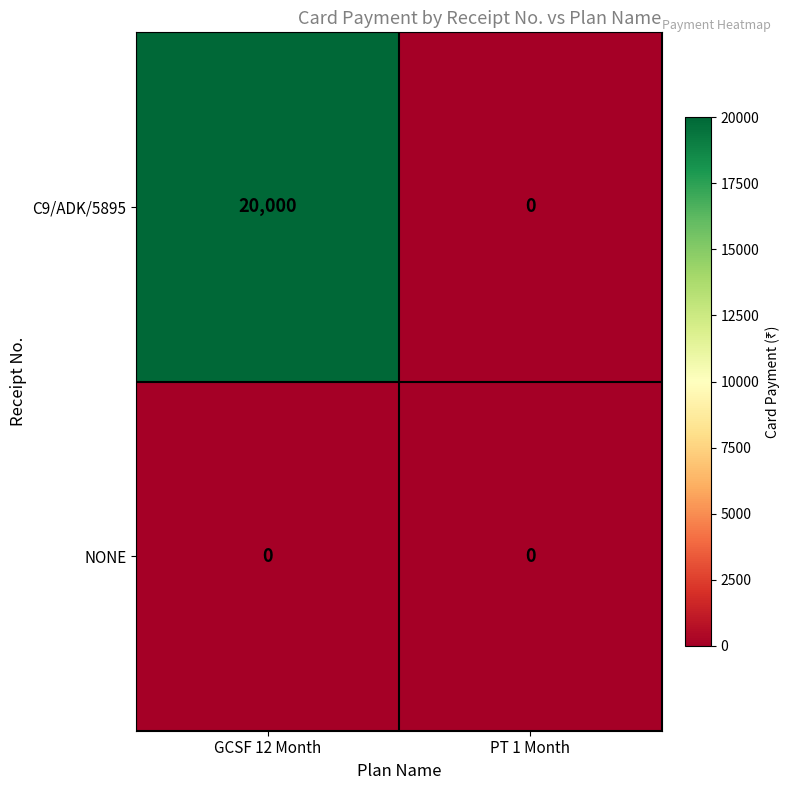

Between GCSF 12 Month and PT 1 Month, which series saw the biggest shift?

C9/ADK/5895